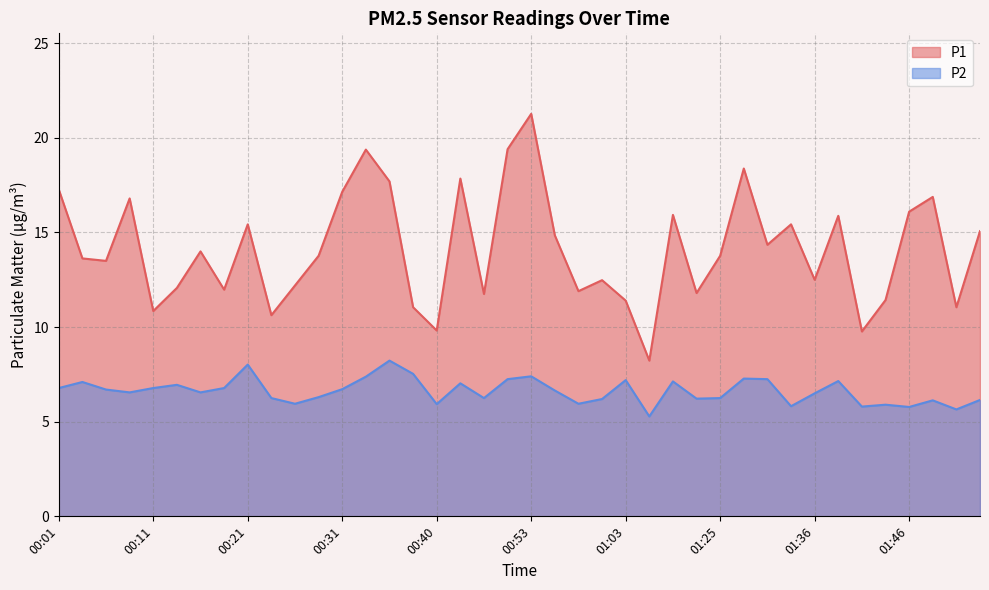

How many data points does each series have?

40